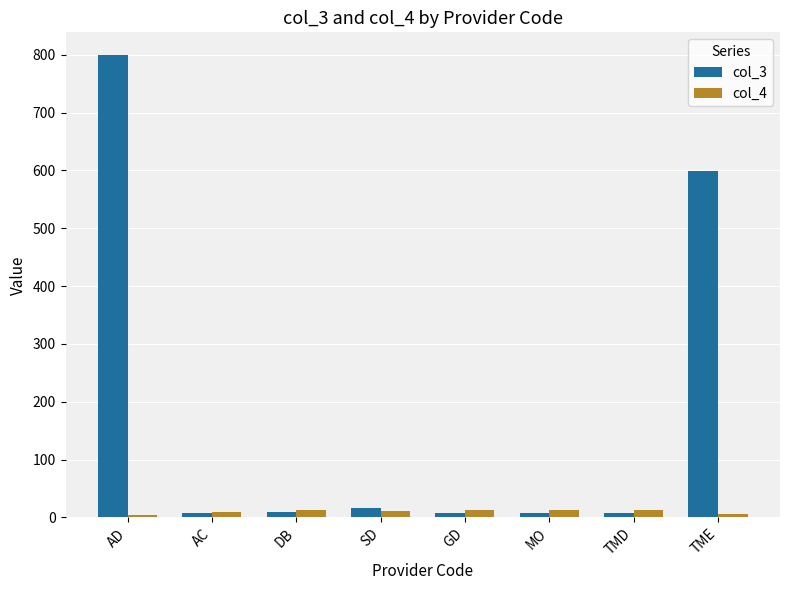

Which series has the largest range (max minus min)?

col_3